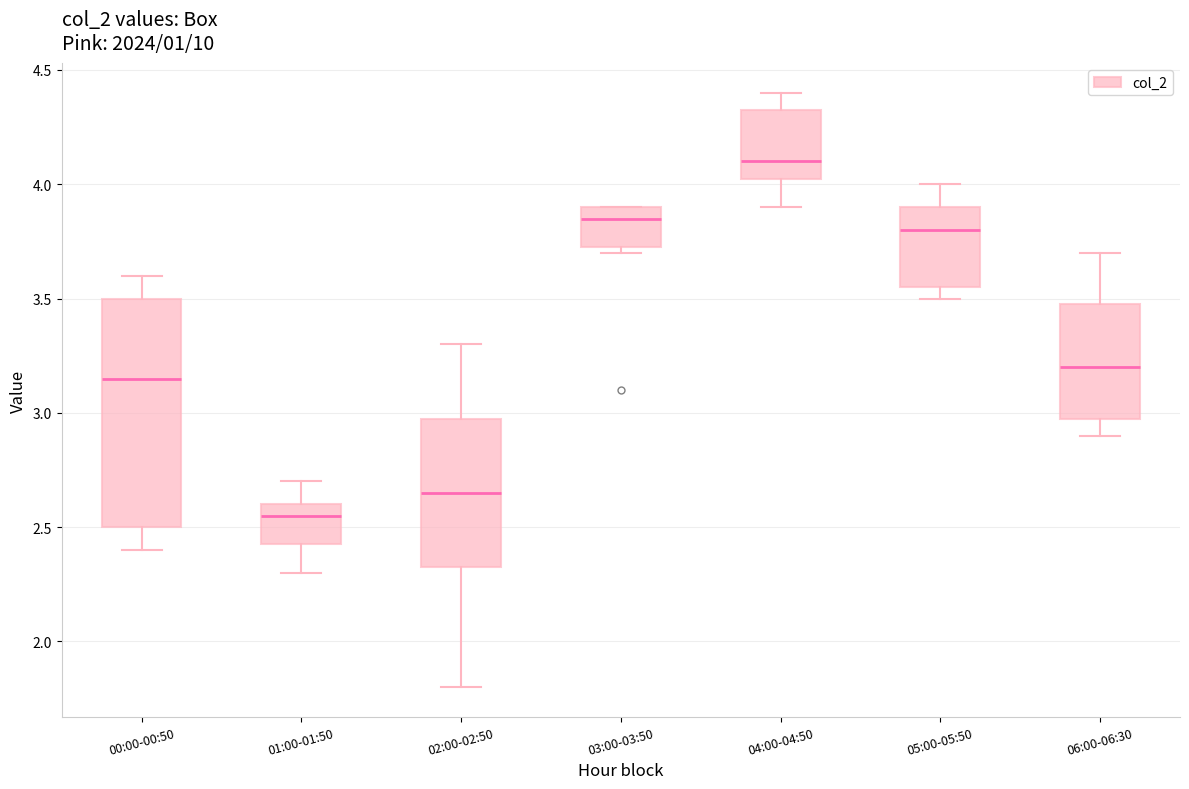

Comparing the boxes themselves (not the whiskers), which one is the tallest?

00:00-00:50